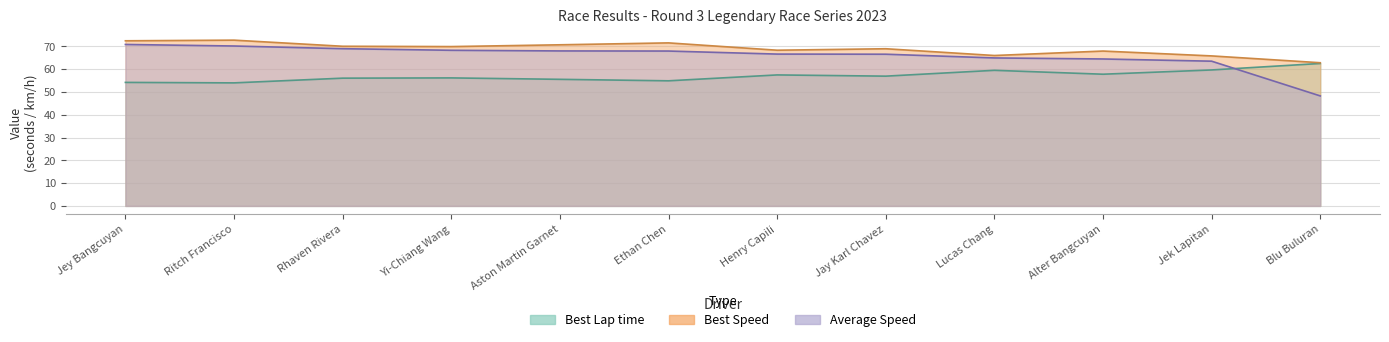

Reading right to left, what are all the values shown in this chart?

Best Lap time: 62.5	59.6	57.8	59.5	56.9	57.5	54.9	55.5	56.1	56.0	54.0	54.2
Best Speed: 62.8	65.8	67.9	66.0	68.9	68.3	71.5	70.7	69.9	70.0	72.7	72.4
Average Speed: 48.2	63.5	64.5	64.9	66.5	66.6	67.9	68.0	68.3	69.0	70.1	70.8